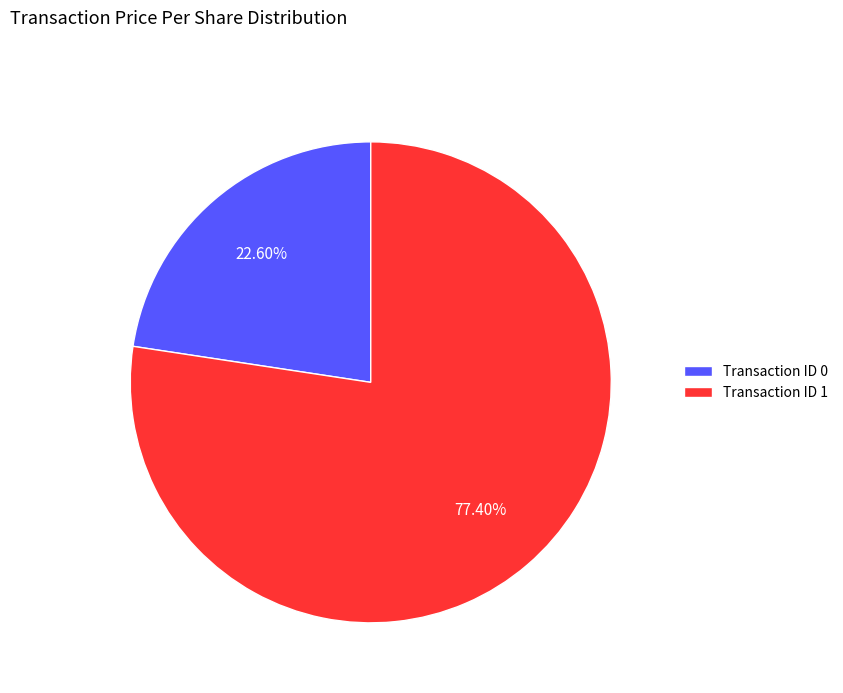

Combined, do Transaction ID 1 and Transaction ID 0 account for over 50%?

Yes